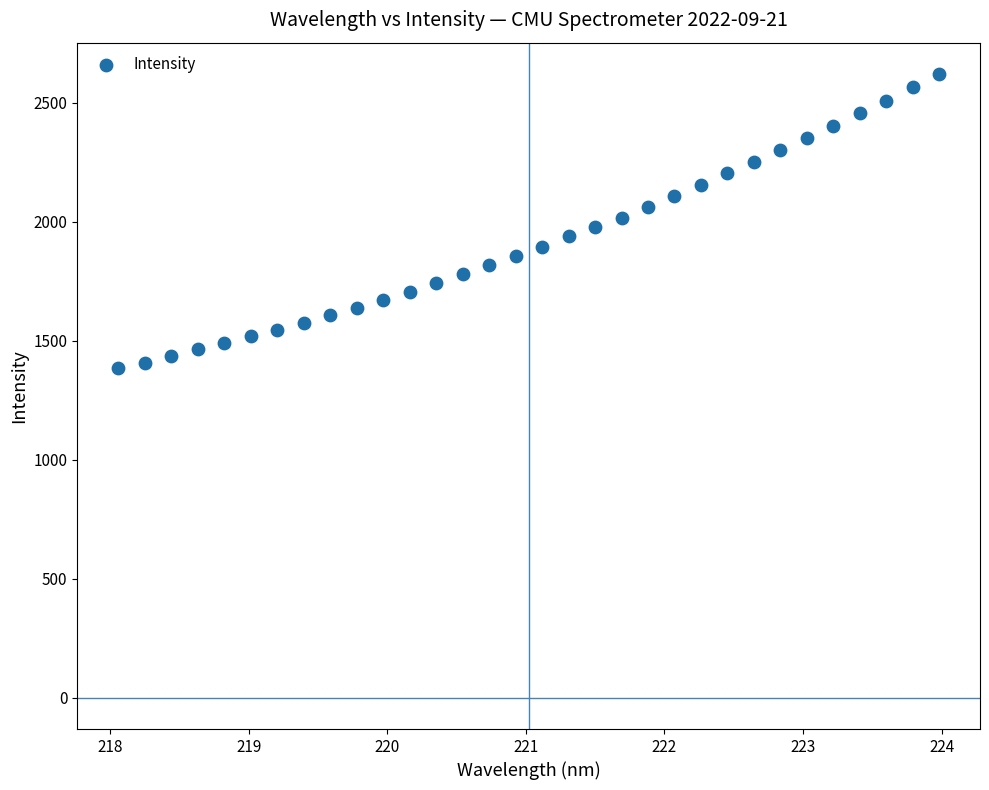

What is the range of X values (max minus min)?

5.9